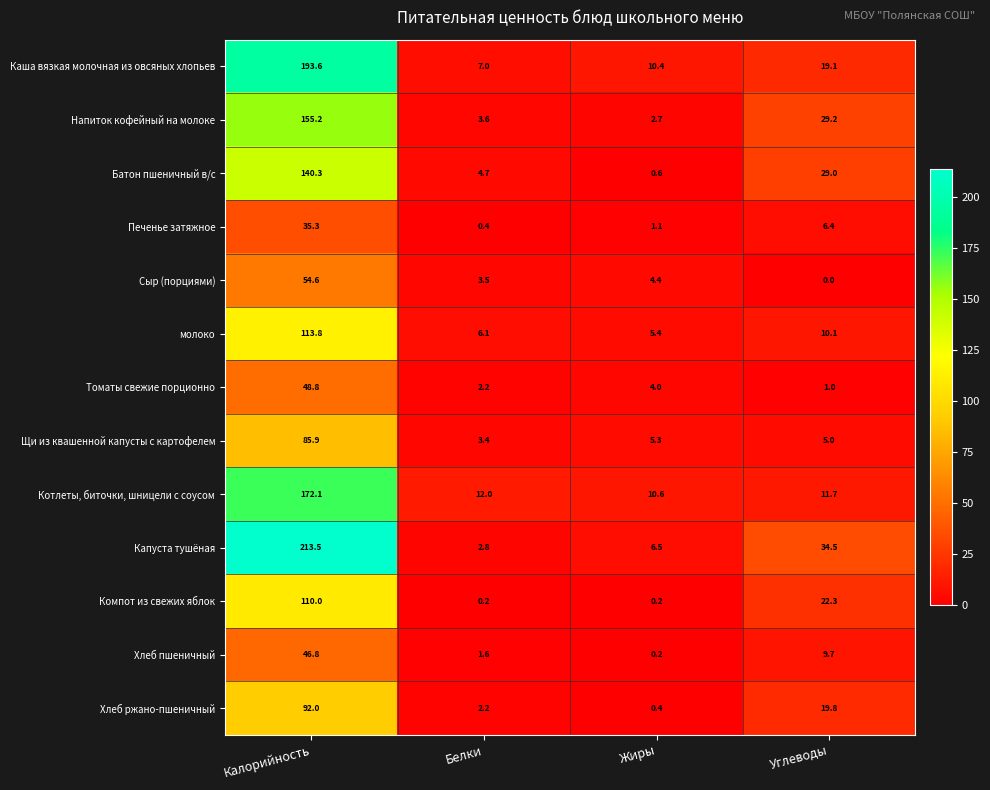

List the series in order of their peak value, lowest first.

Печенье затяжное, Хлеб пшеничный, Томаты свежие порционно, Сыр (порциями), Щи из квашенной капусты с картофелем, Хлеб ржано-пшеничный, Компот из свежих яблок, молоко, Батон пшеничный в/с, Напиток кофейный на молоке, Котлеты, биточки, шницели с соусом, Каша вязкая молочная из овсяных хлопьев, Капуста тушёная